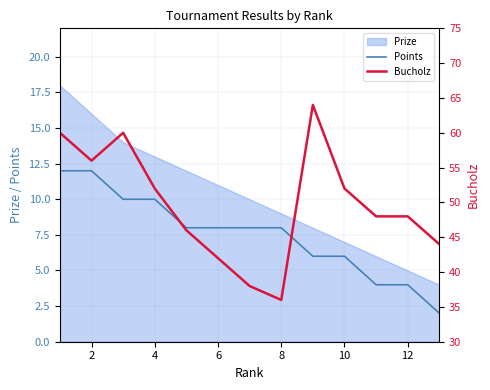

What is the maximum value shown in the chart?

64